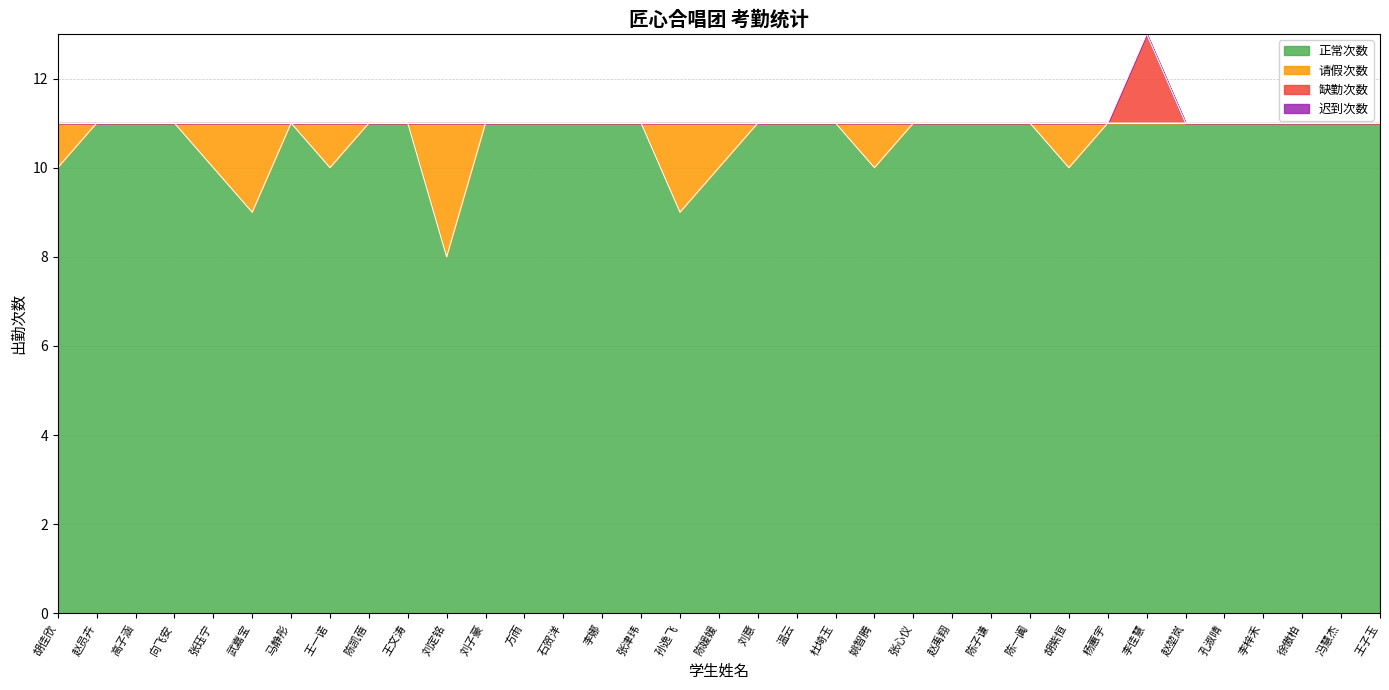

How many categories are shown in the chart?

35